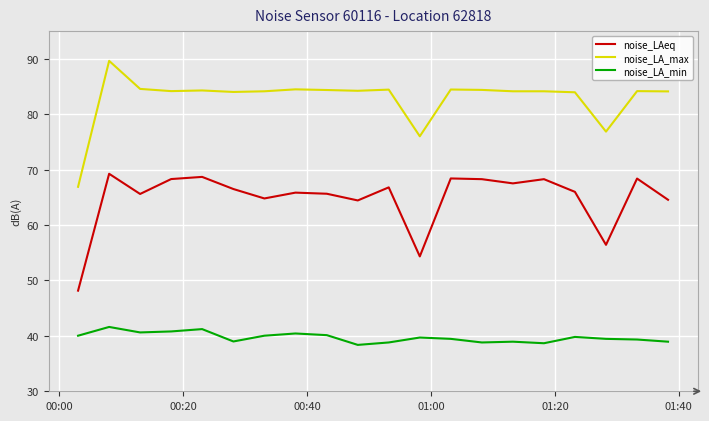

What is the difference between the maximum and minimum values in the noise_LA_min series?

3.2